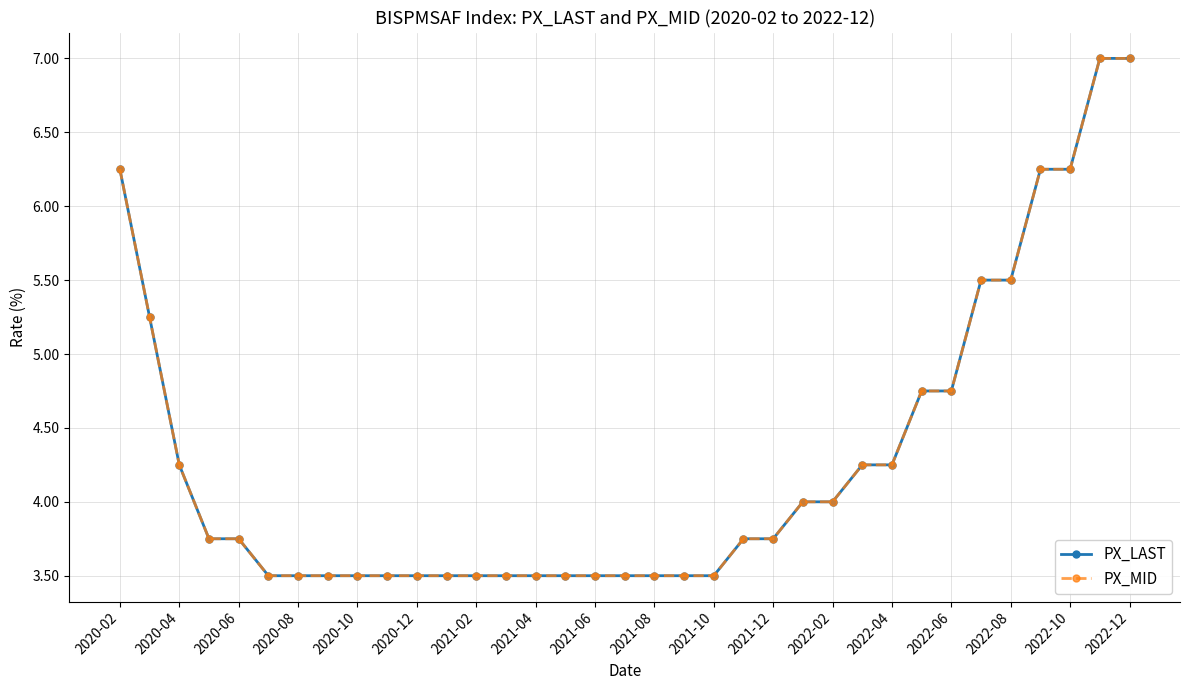

Which series has the largest total across all categories?

PX_LAST